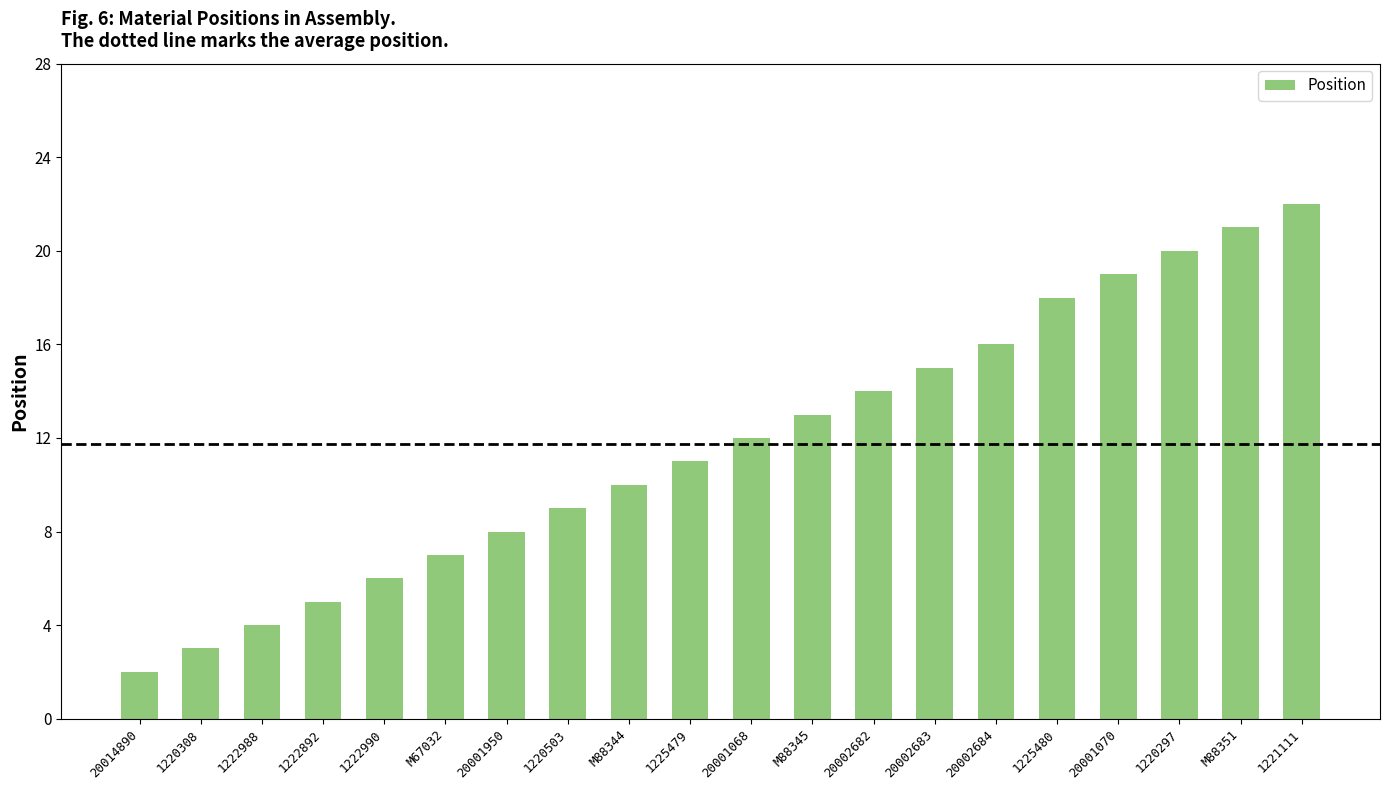

What is the change in value from 20001068 to 1220297?

+8